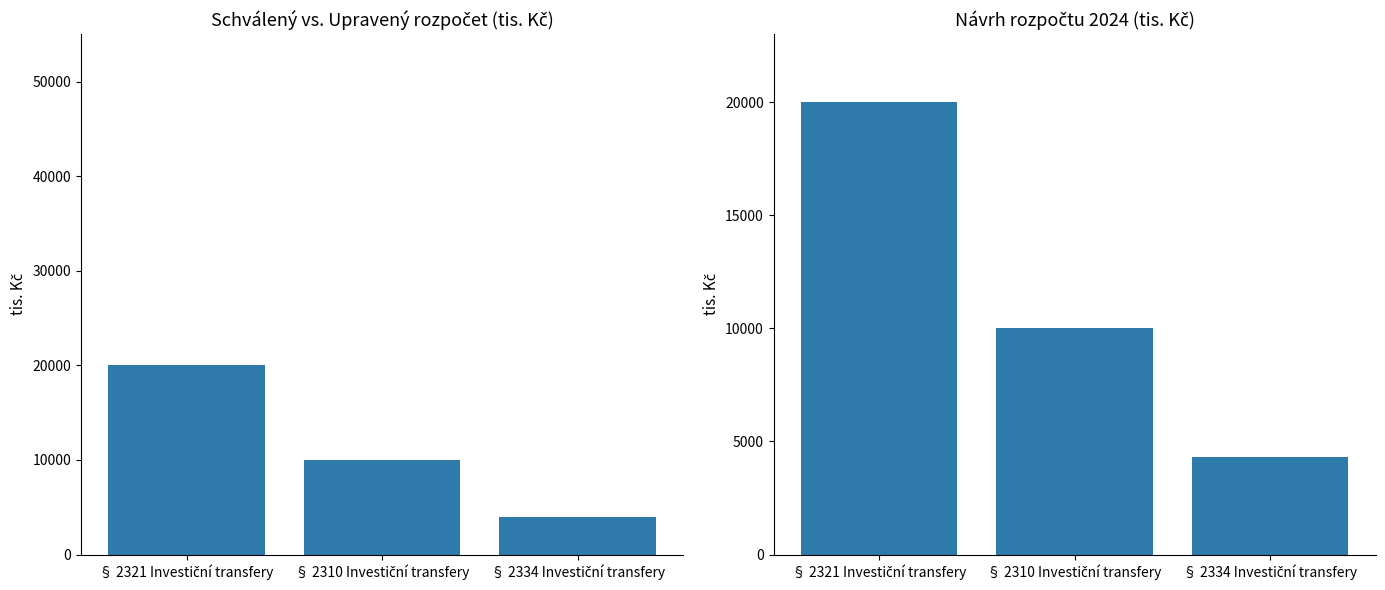

What is the label of the 2nd bar from the left?

§ 2310 Investiční transfery